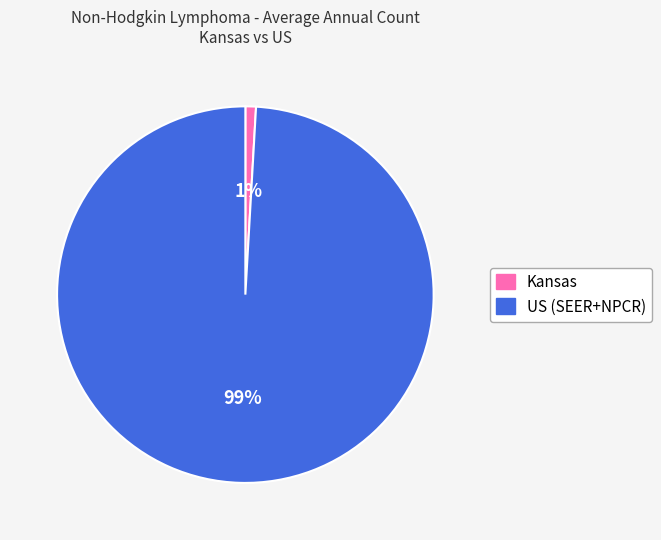

Count the number of slices in the pie.

2